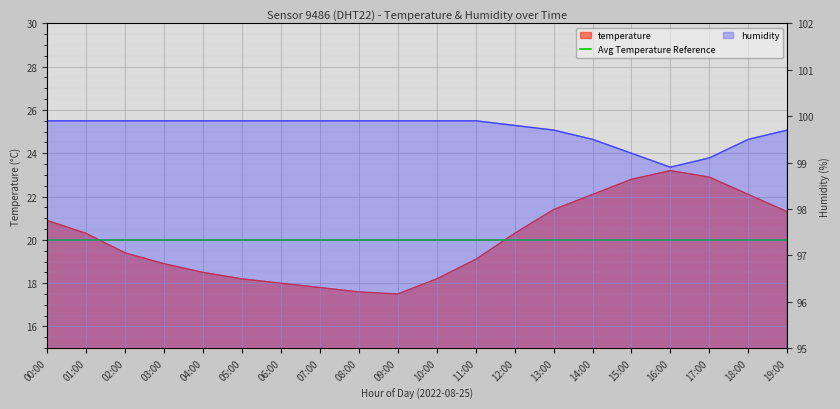

True or false: humidity and temperature cross at least once.

False